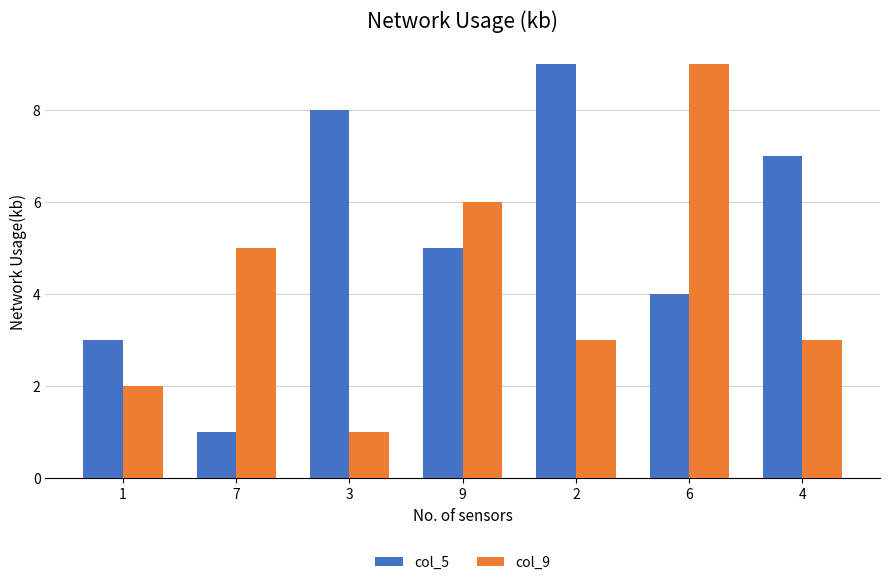

What is the maximum value shown in the chart?

9